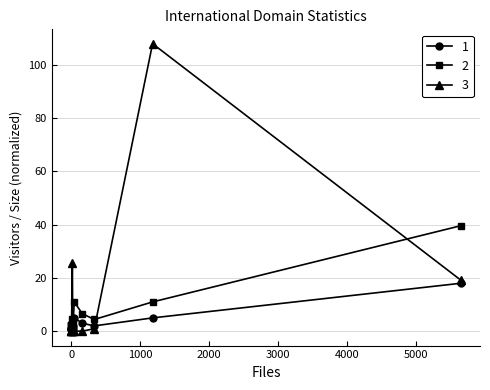

What is the sum of all Size (scaled) values?

154.0